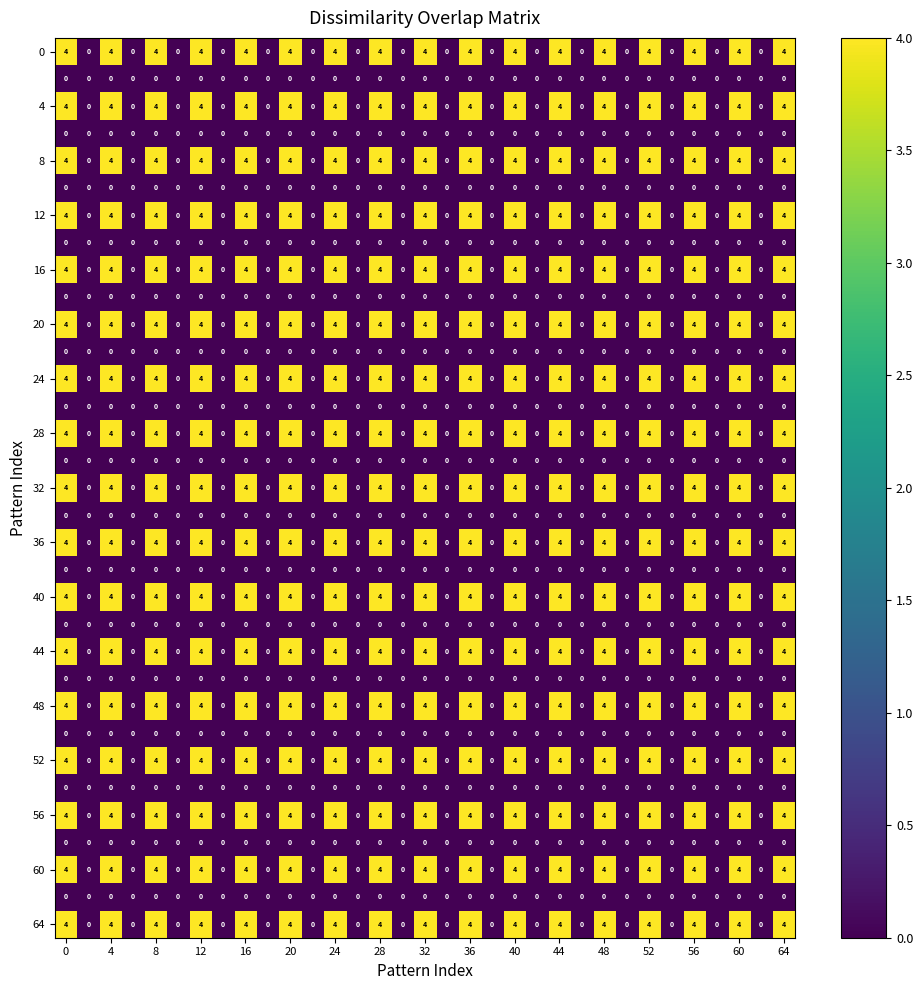

At how many categories does at least one series exceed 3?

17